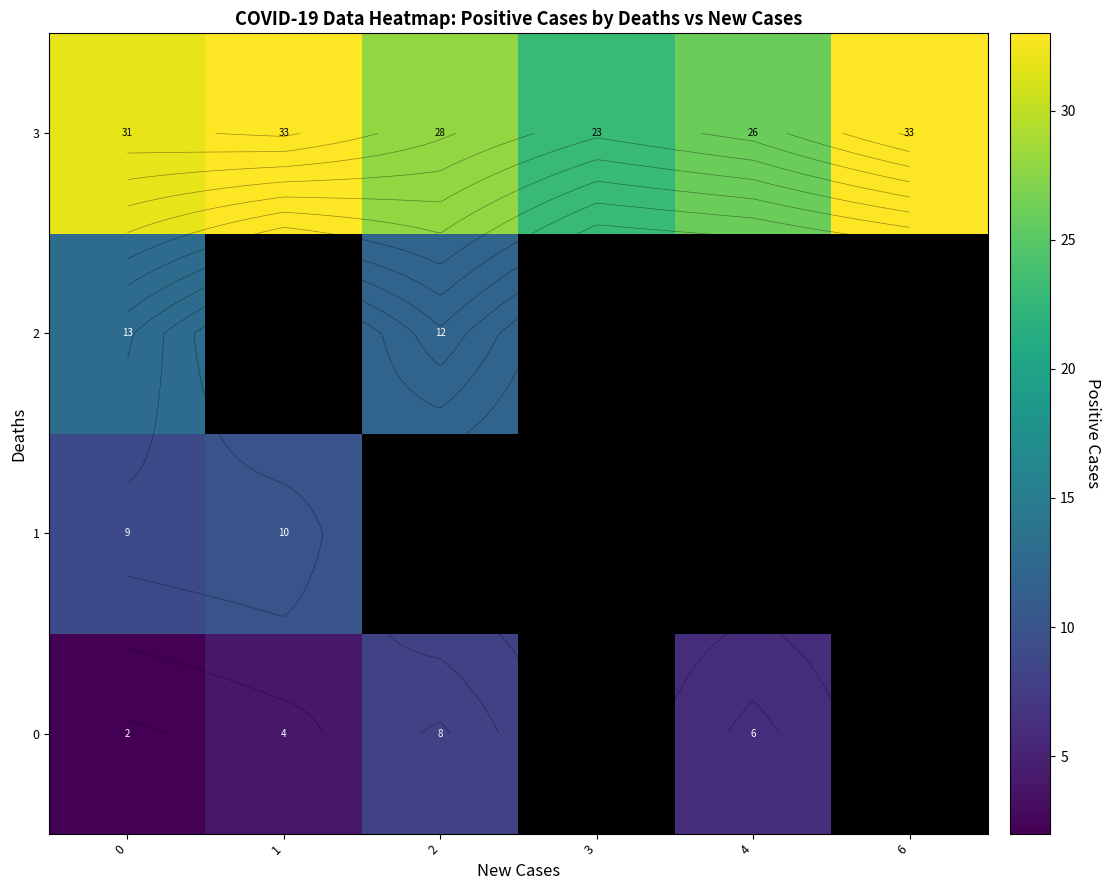

Which label corresponds to the largest value in the chart?

1